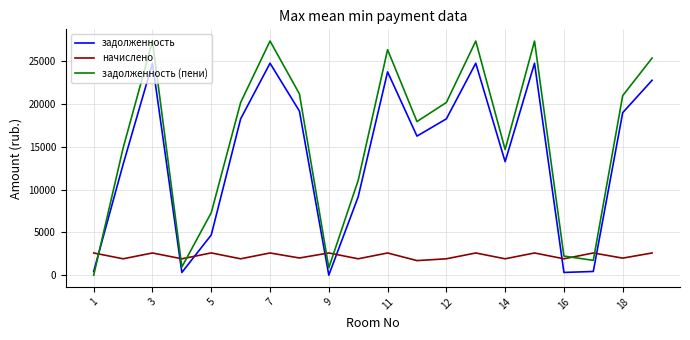

Which series ends up on top after the final intersection of задолженность (пени) and задолженность?

задолженность (пени)